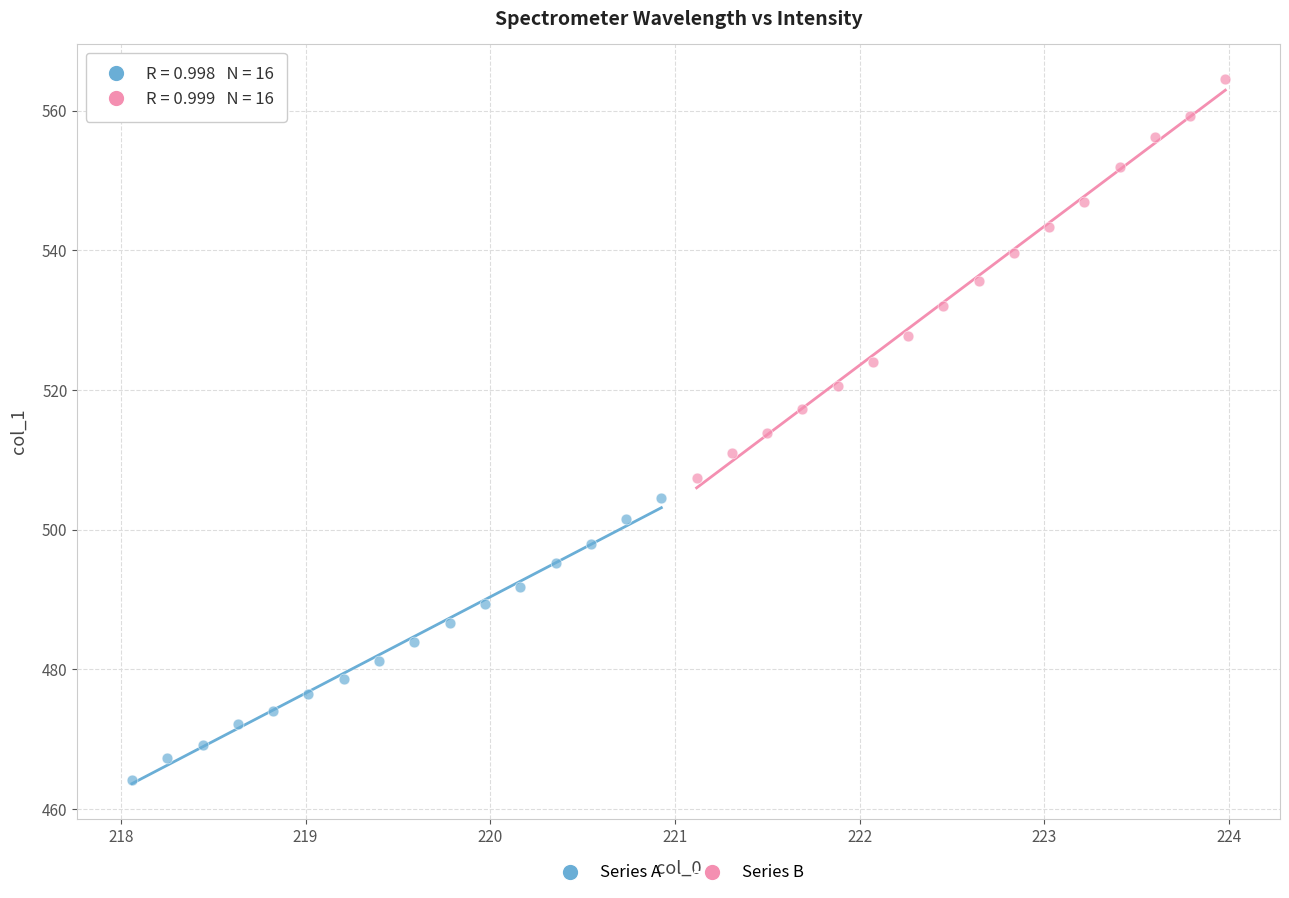

Which series has the largest Y range (max minus min)?

Series B